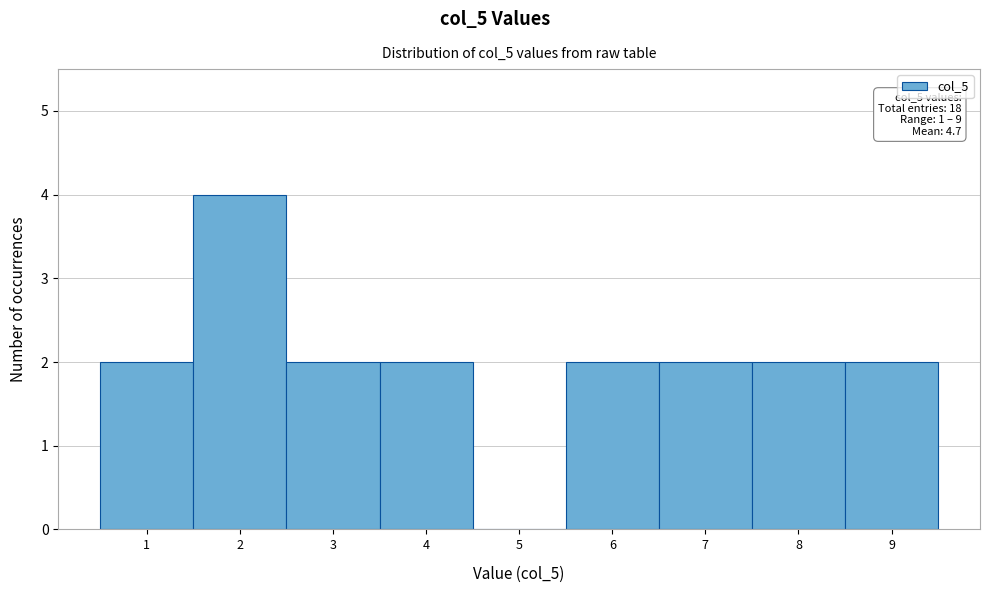

Reading left to right, extract all data points from this chart.

1=2	2=4	3=2	4=2	5=0	6=2	7=2	8=2	9=2